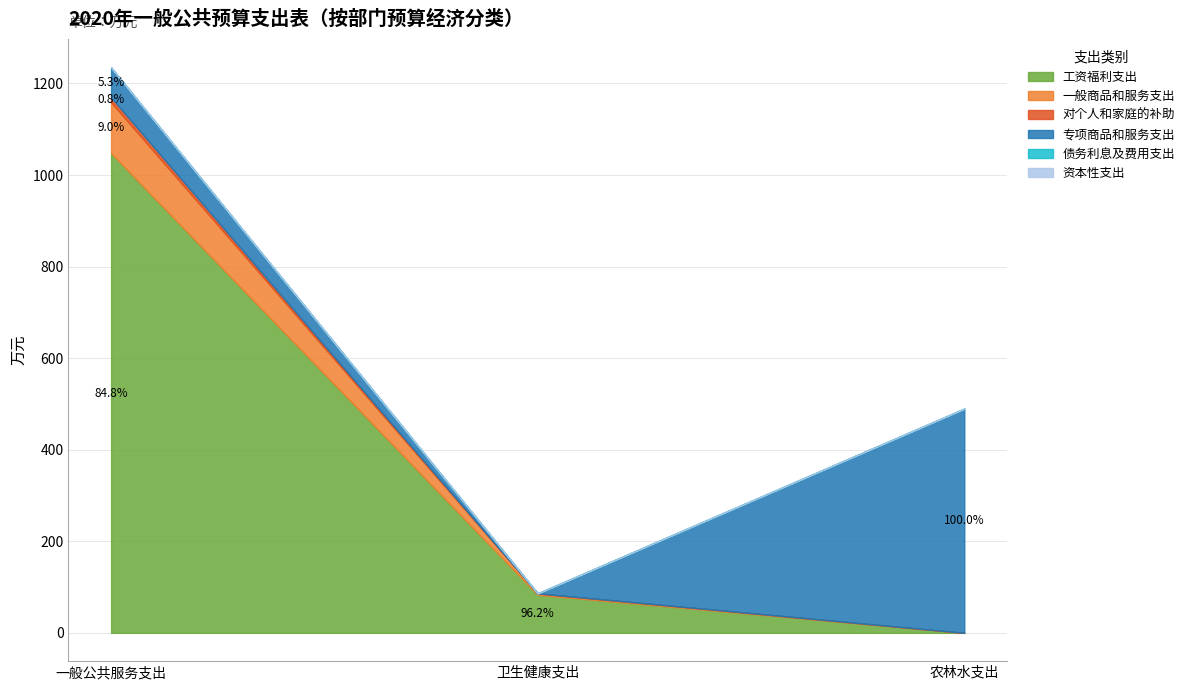

Which series changed the most between 卫生健康支出 and 农林水支出?

专项商品和服务支出